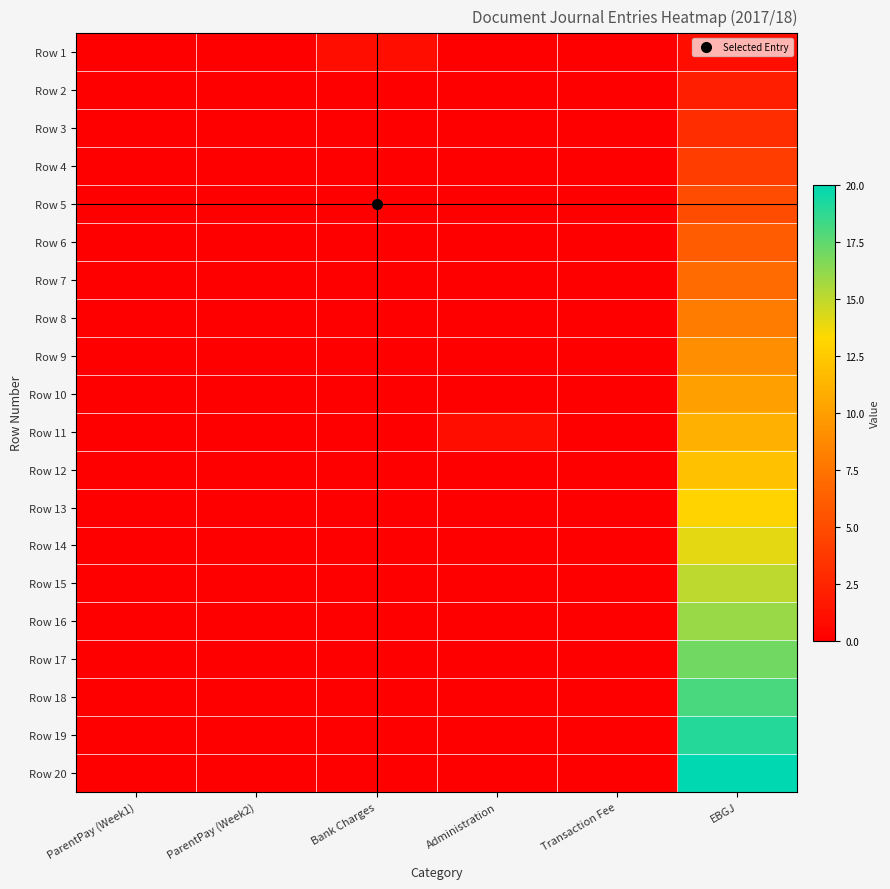

What is the maximum value shown in the chart?

20